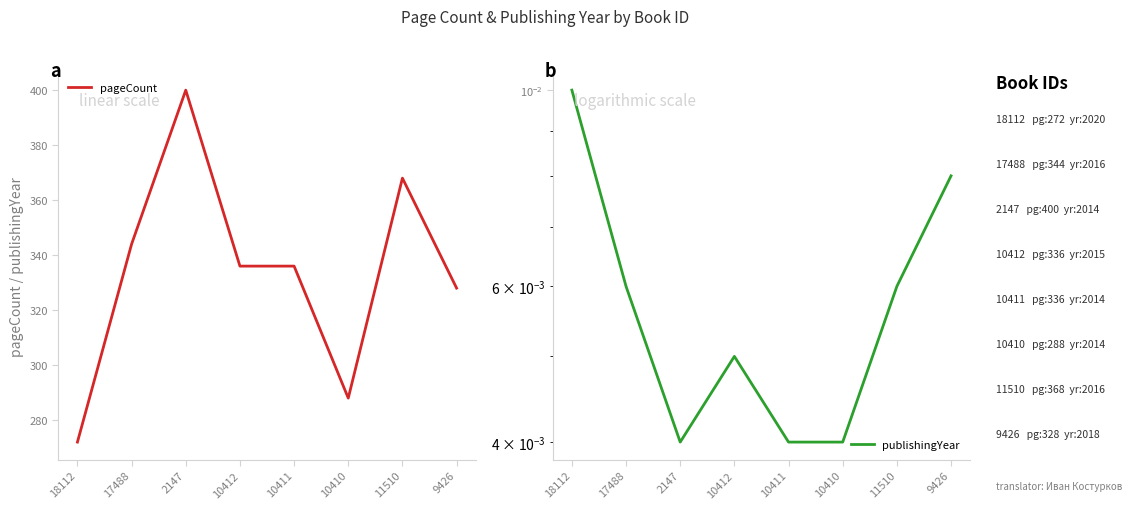

How many values in the pageCount series are below 336?

3